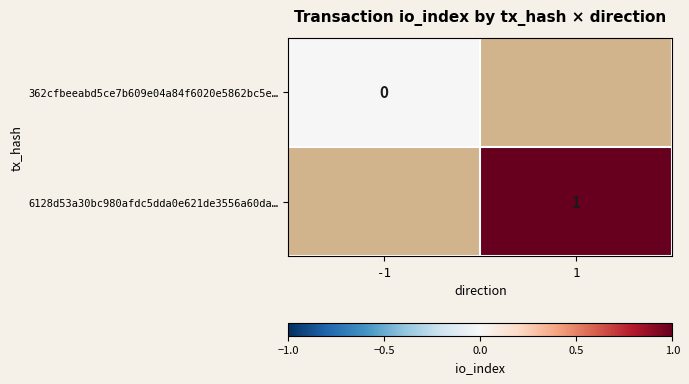

Which category has the highest value across all series?

1